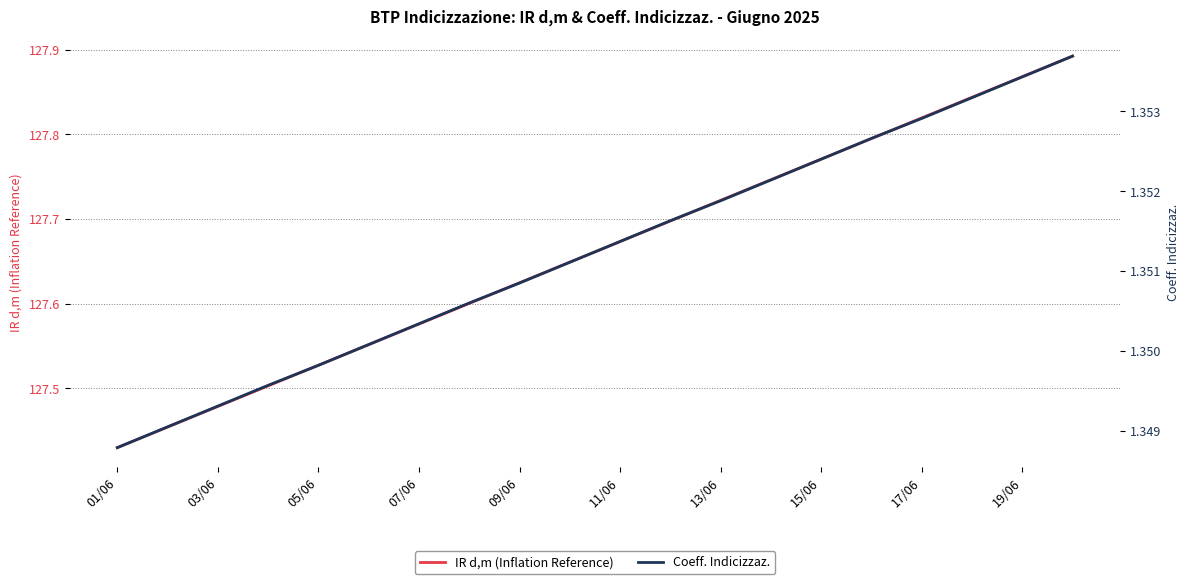

True or false: Coeff. Indicizzaz. has more than 1 interior local peaks.

False